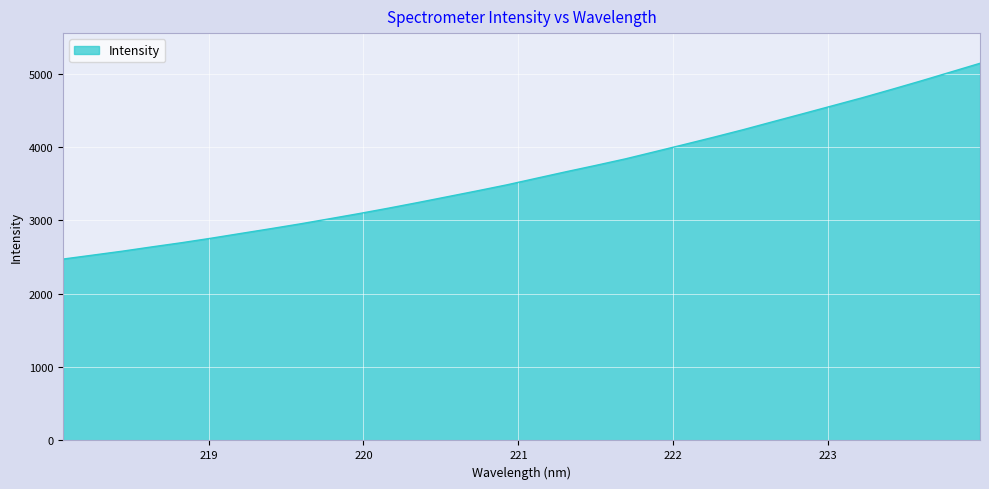

What is the minimum value shown in the chart?

2472.6